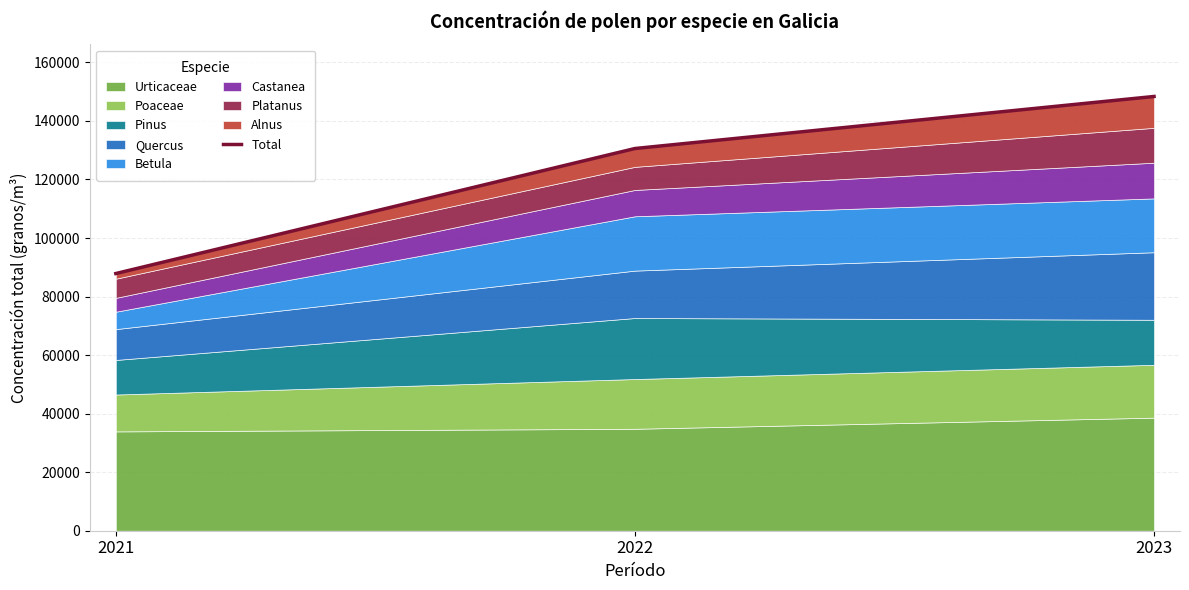

Count the number of values greater than 130581.

1